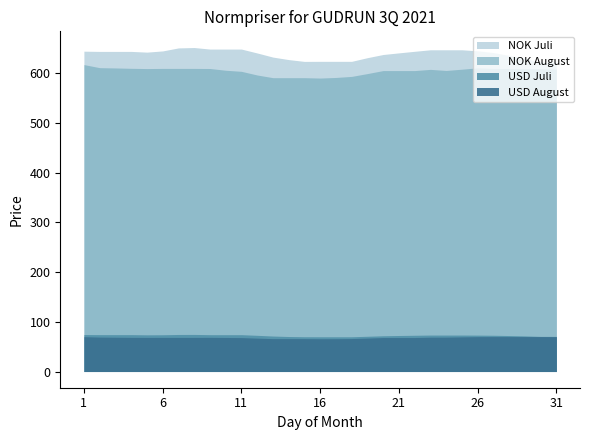

Rank the series by their maximum value, from lowest to highest.

USD August, USD Juli, NOK August, NOK Juli